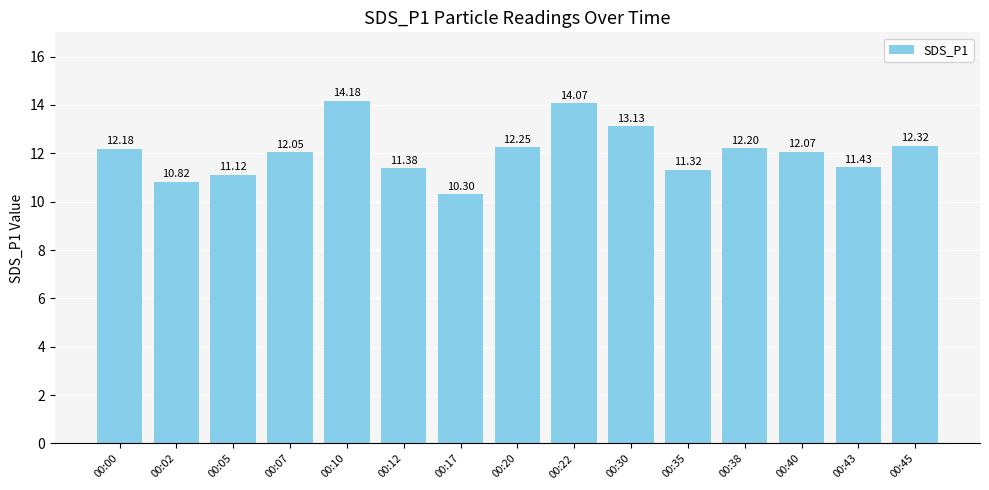

List the labels in order of value, largest first.

00:10, 00:22, 00:30, 00:45, 00:20, 00:38, 00:00, 00:40, 00:07, 00:43, 00:12, 00:35, 00:05, 00:02, 00:17